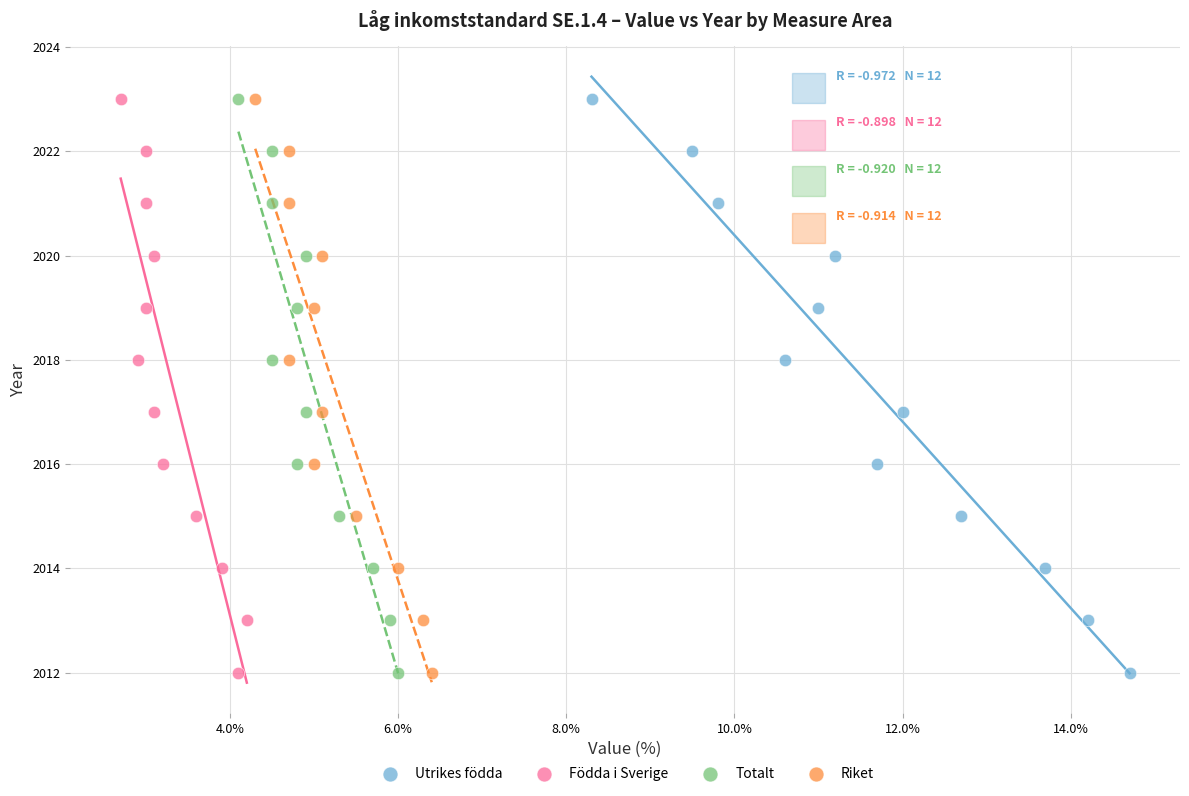

What are all the series names shown in the legend?

Utrikes födda, Födda i Sverige, Totalt, Riket